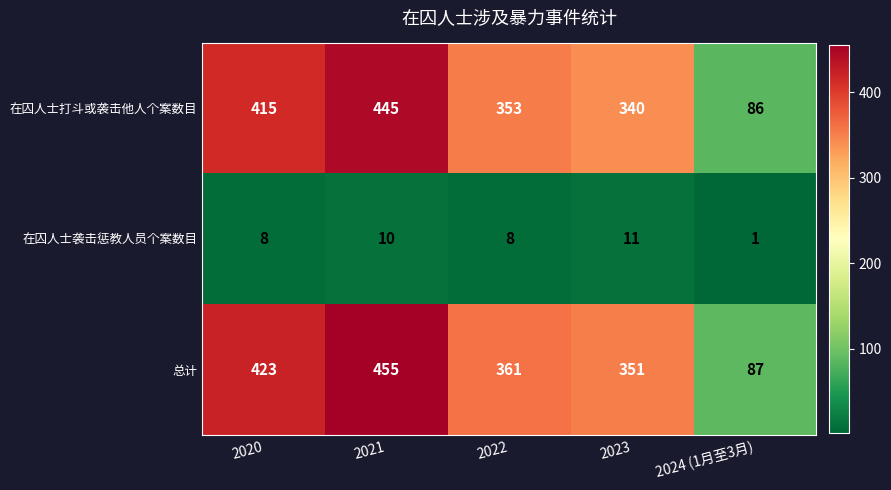

At which label does 在囚人士袭击惩教人员个案数目 reach its peak?

2023